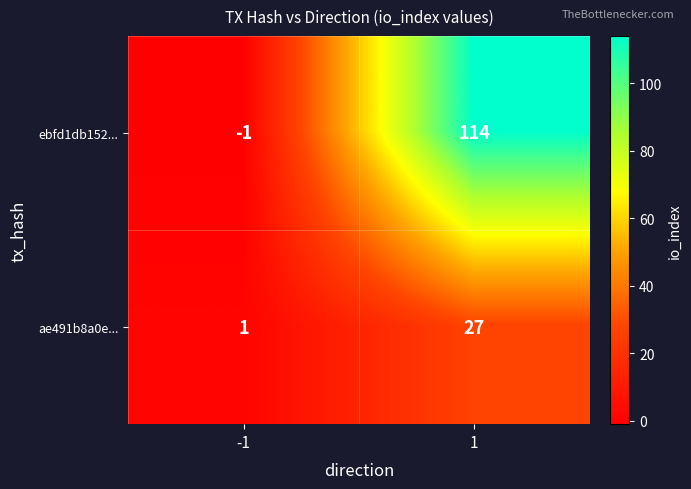

What is the maximum value shown in the chart?

114